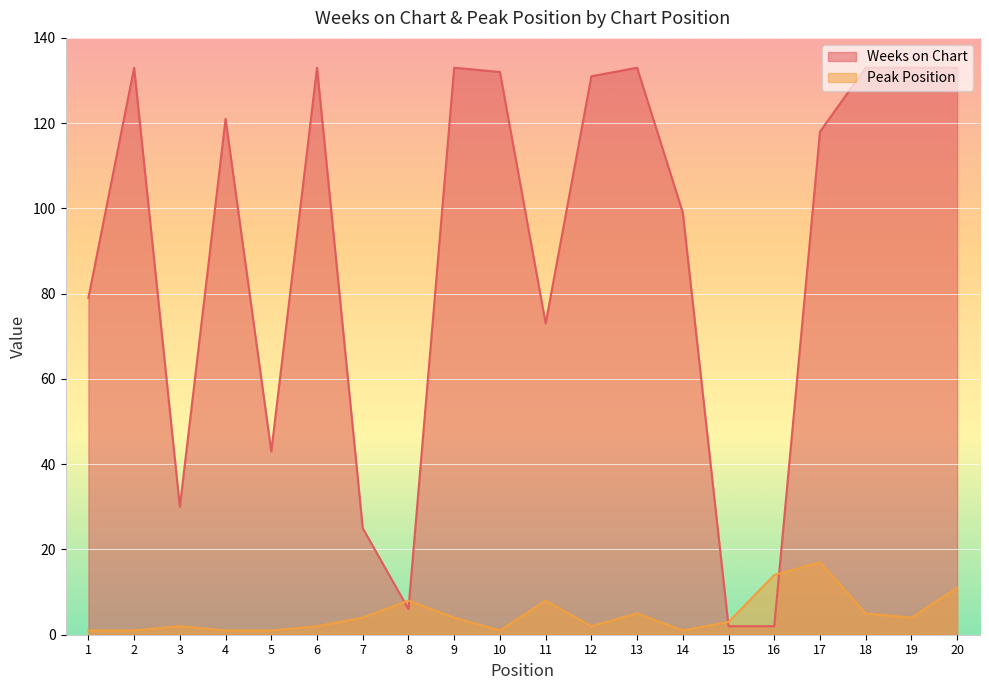

Count the number of data series in this chart.

2